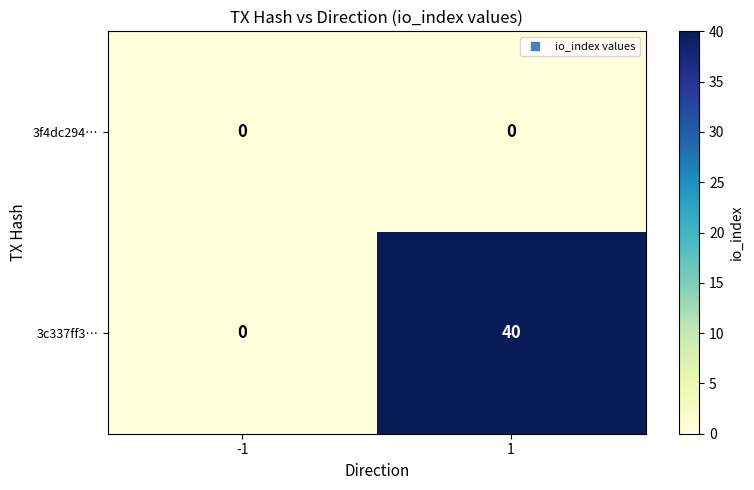

At which category is the sum across all series the highest?

1